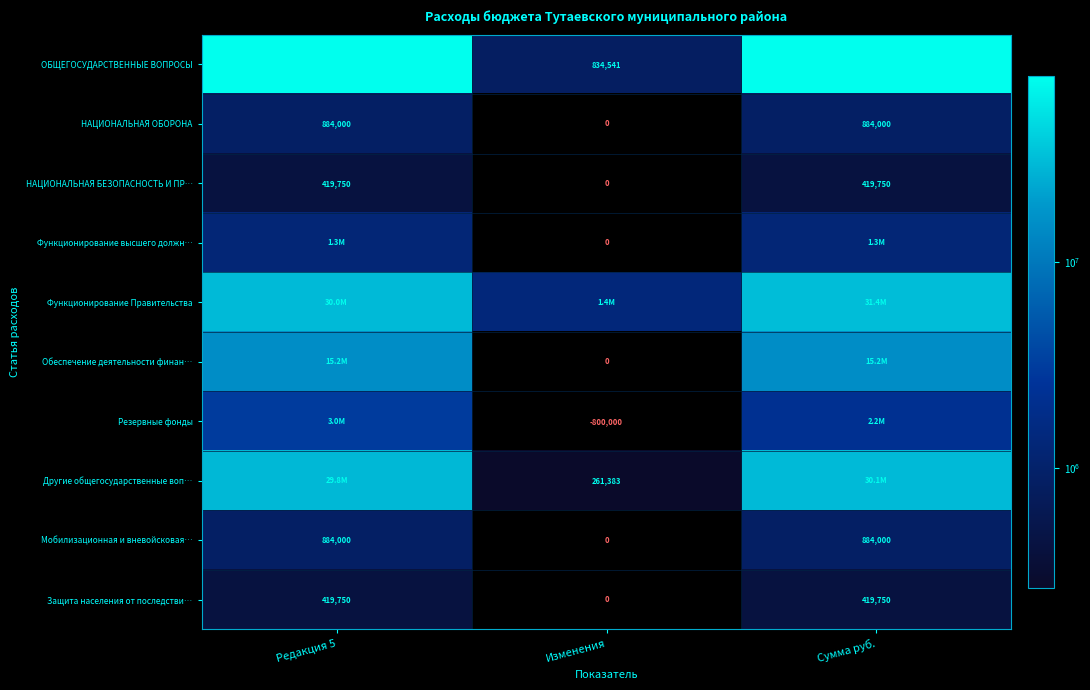

Which label corresponds to the smallest value in the chart?

Изменения